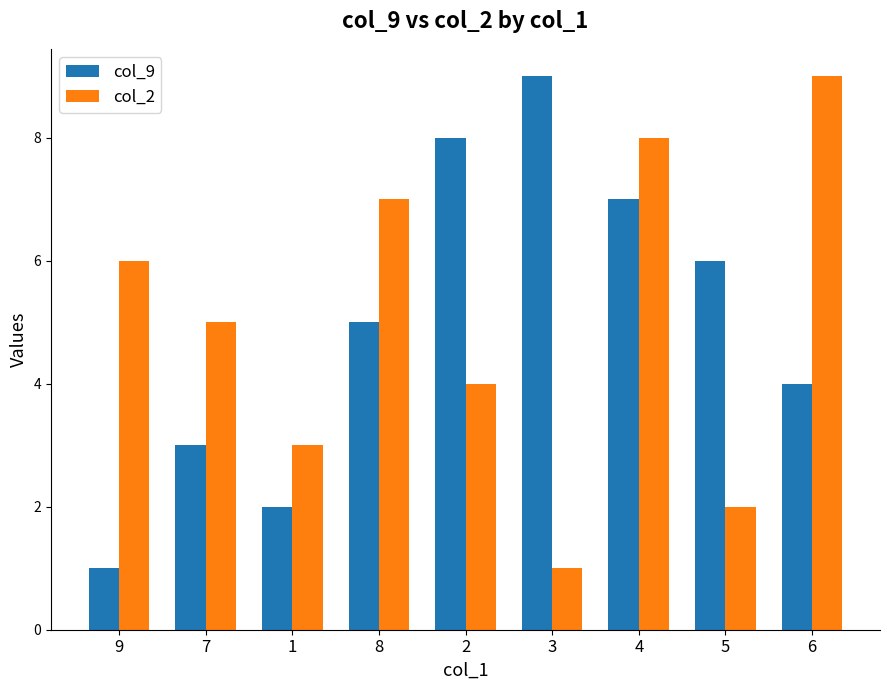

True or false: col_2 has a value of 5 at 7.

True